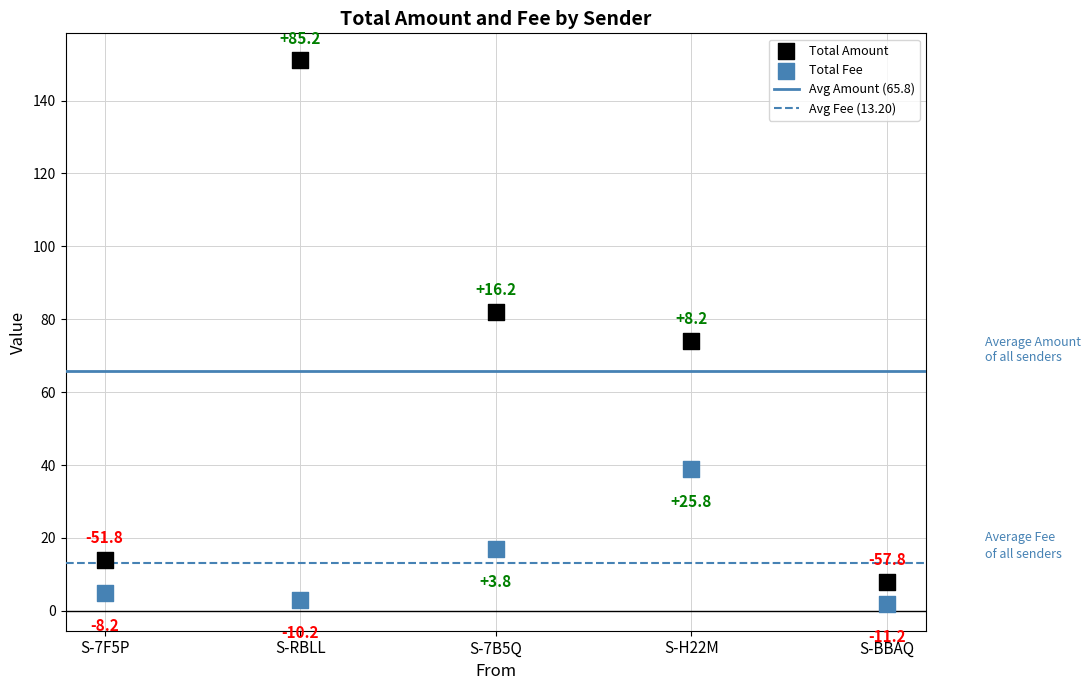

Across all data points, what is the average Y value?

39.5